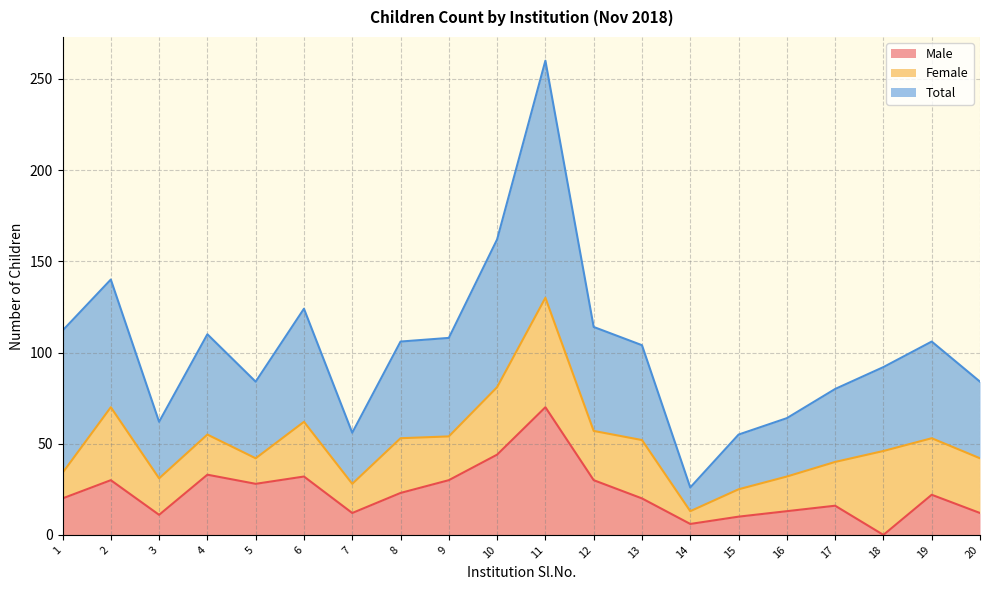

How many interior local valleys does the Total series have?

4